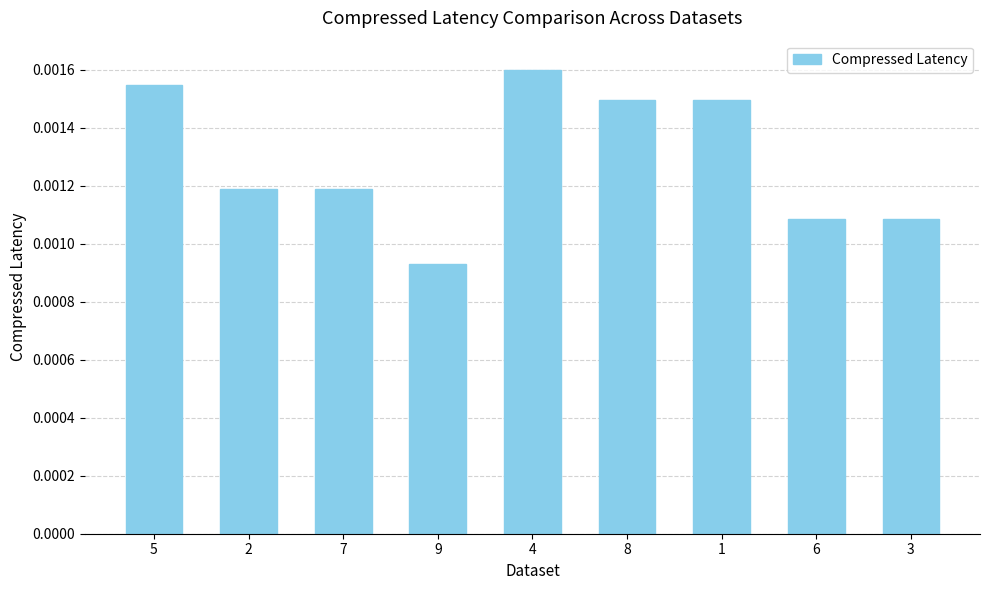

What position from the right is 6?

2